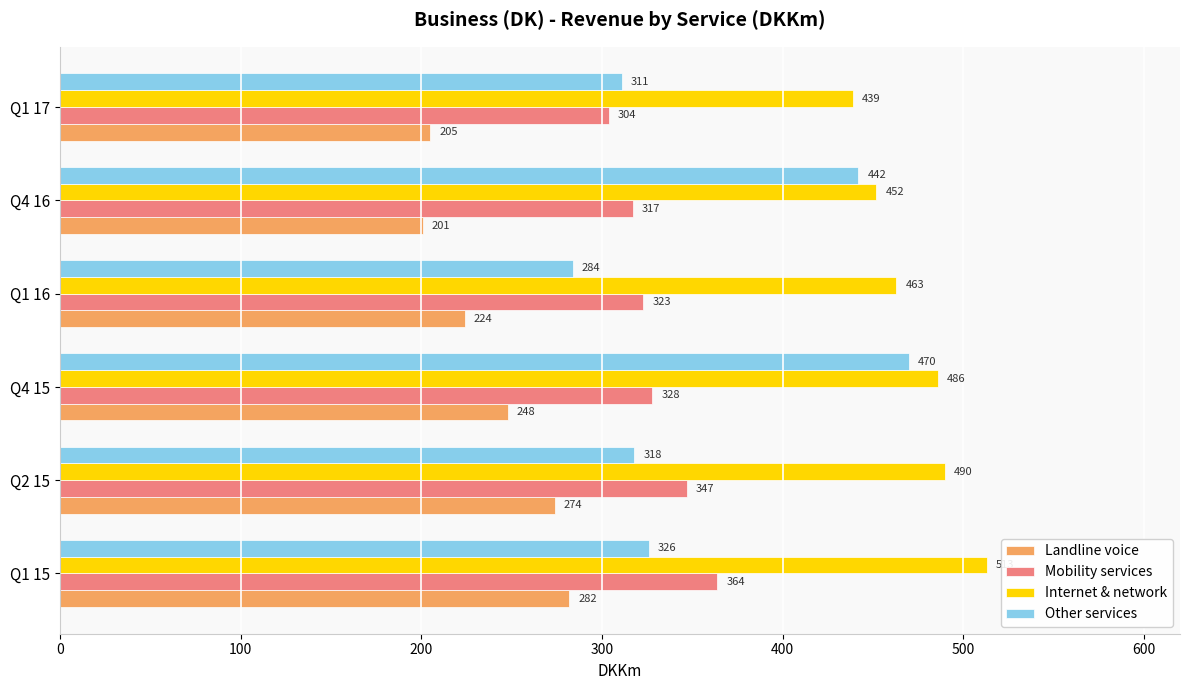

Where is Landline voice nearest to the value 241?

Q4 15